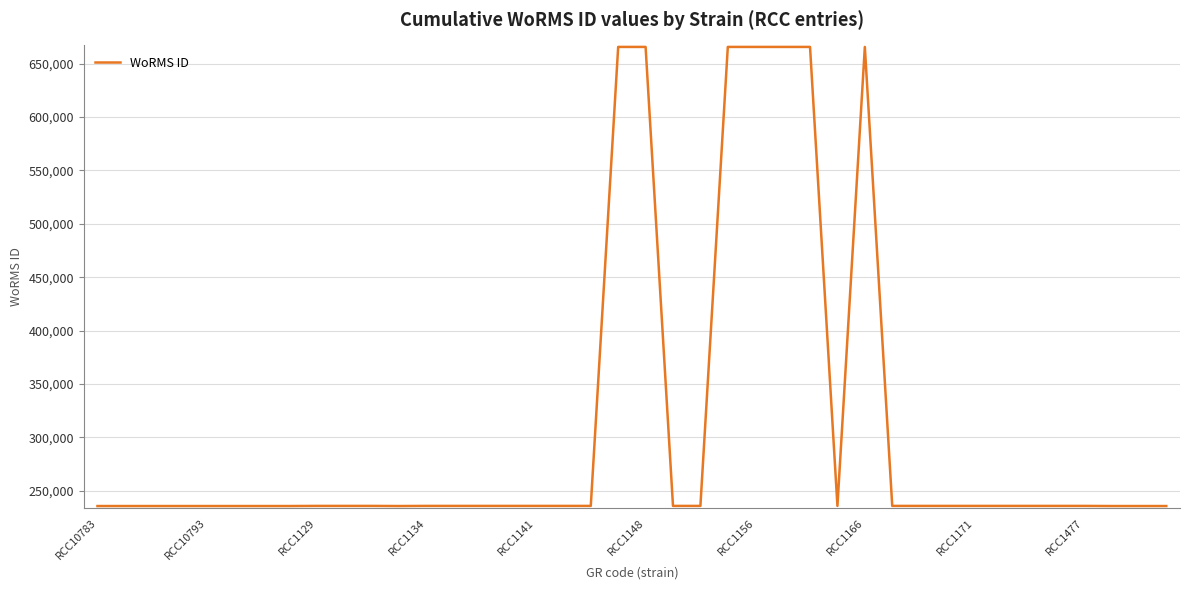

What is the minimum value shown in the chart?

235804